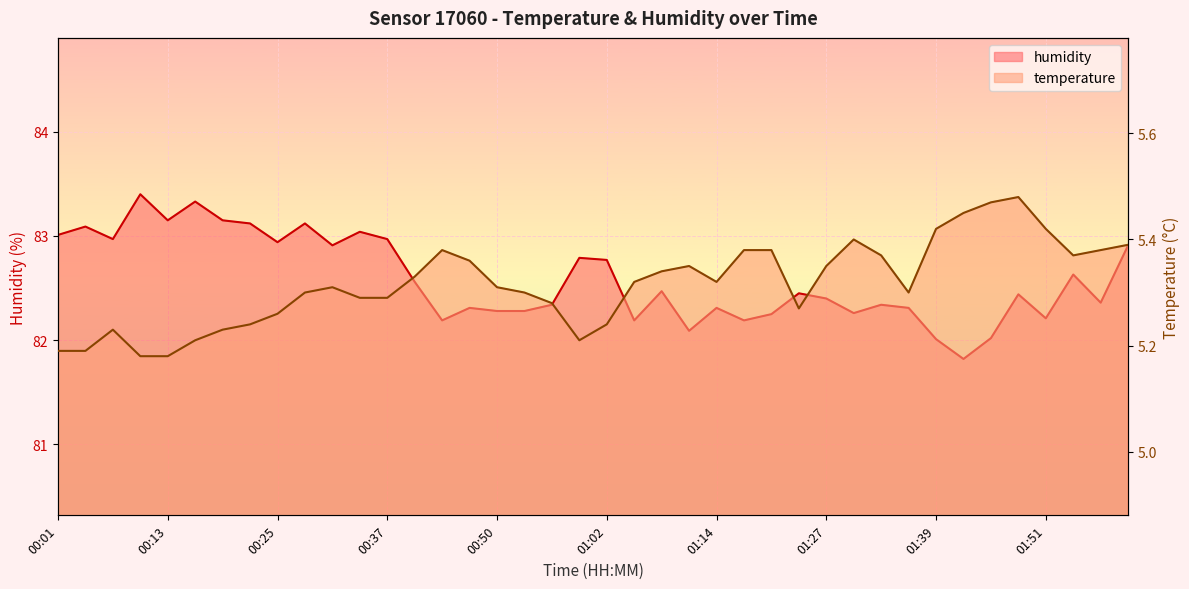

What is the difference between the highest and lowest values at 00:44?

76.8